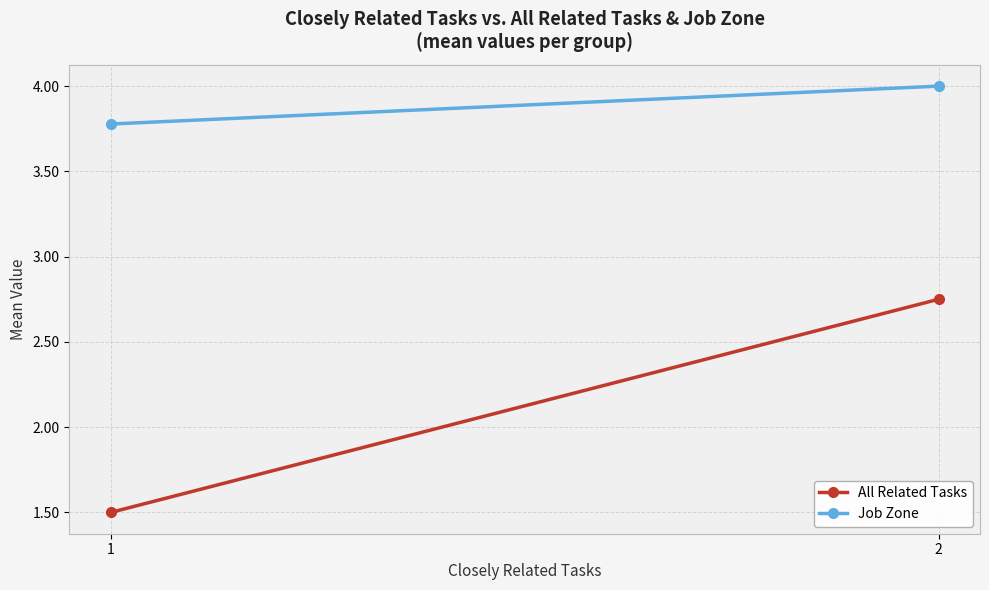

The value of Job Zone at 1 is 6.6. True or false?

False